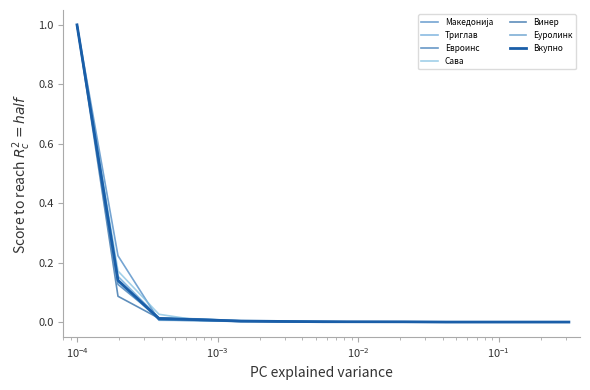

How many lines are shown in the chart?

7